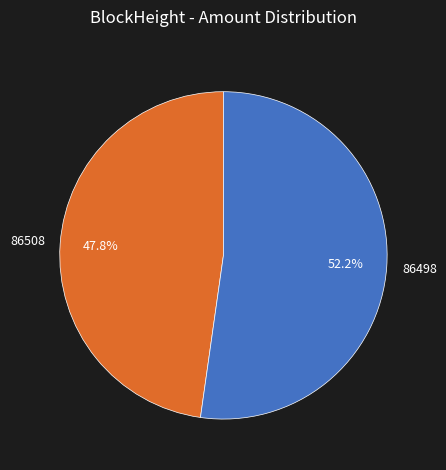

Is there a majority slice in this chart?

Yes